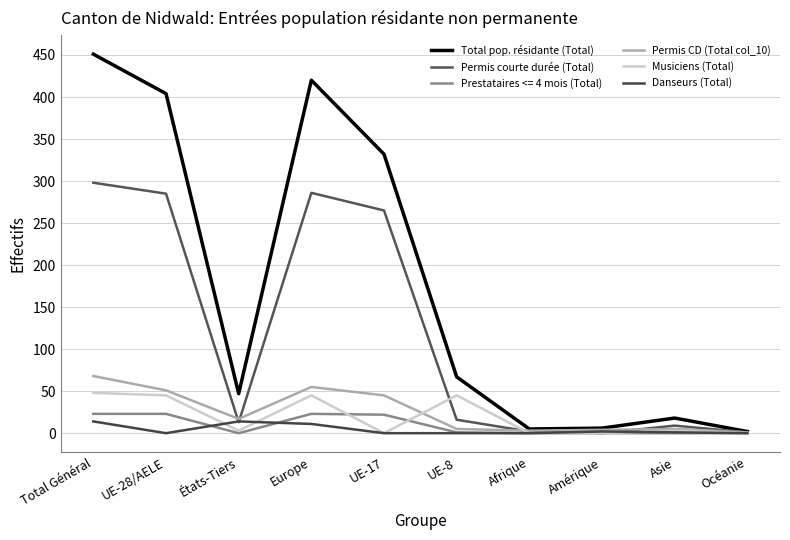

Is the value of Permis courte durée (Total) at UE-17 greater than the value of Permis CD (Total col_10) at Amérique?

Yes